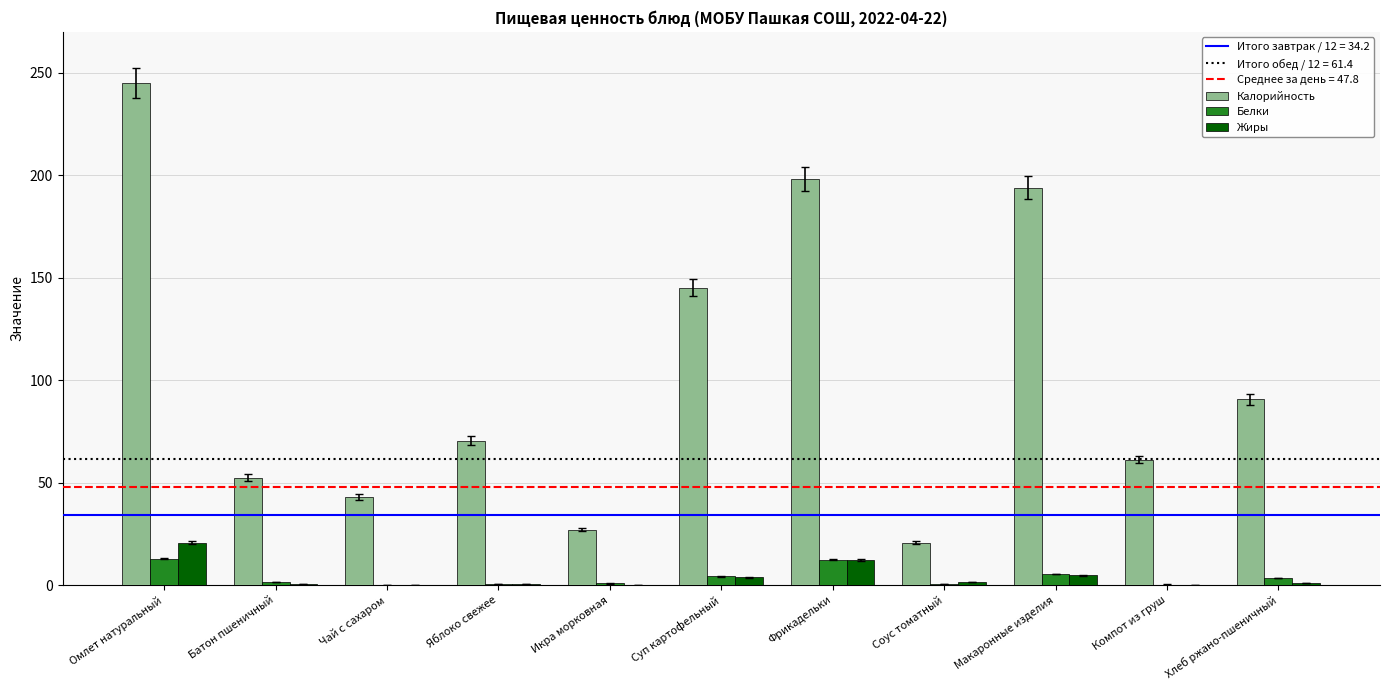

What is the sum of all Жиры values?

45.4